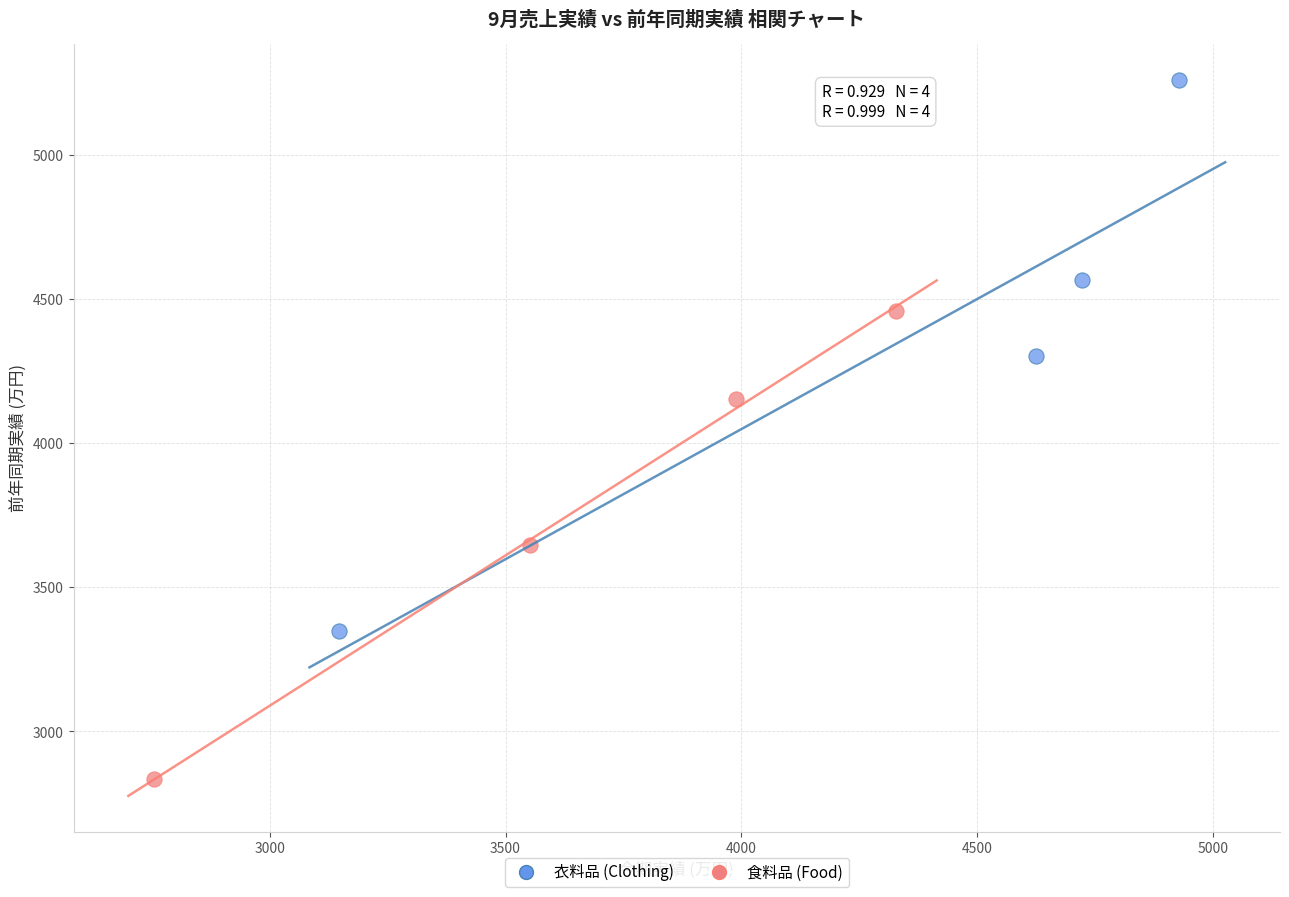

Which series has the widest spread of Y values?

衣料品 (Clothing)